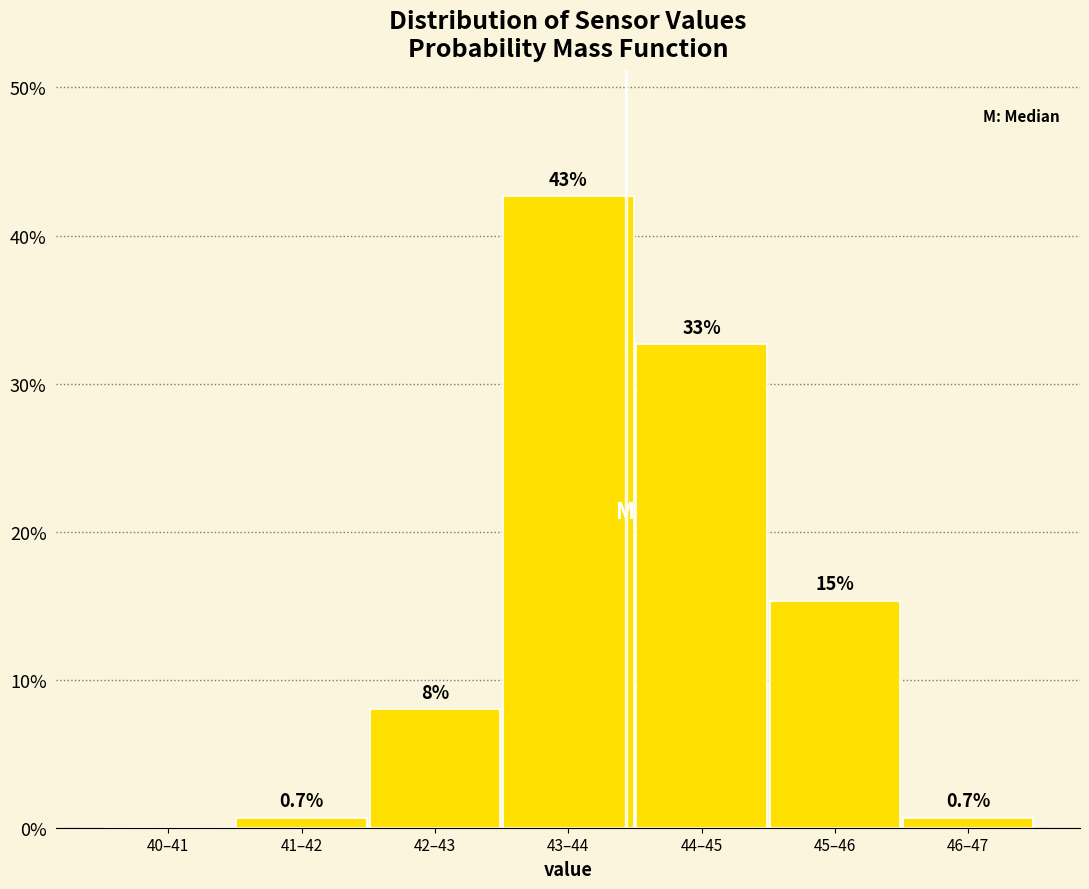

Reading left to right, transcribe all the data shown in this chart.

40–41=0.0	41–42=0.7	42–43=8.0	43–44=42.7	44–45=32.7	45–46=15.3	46–47=0.7